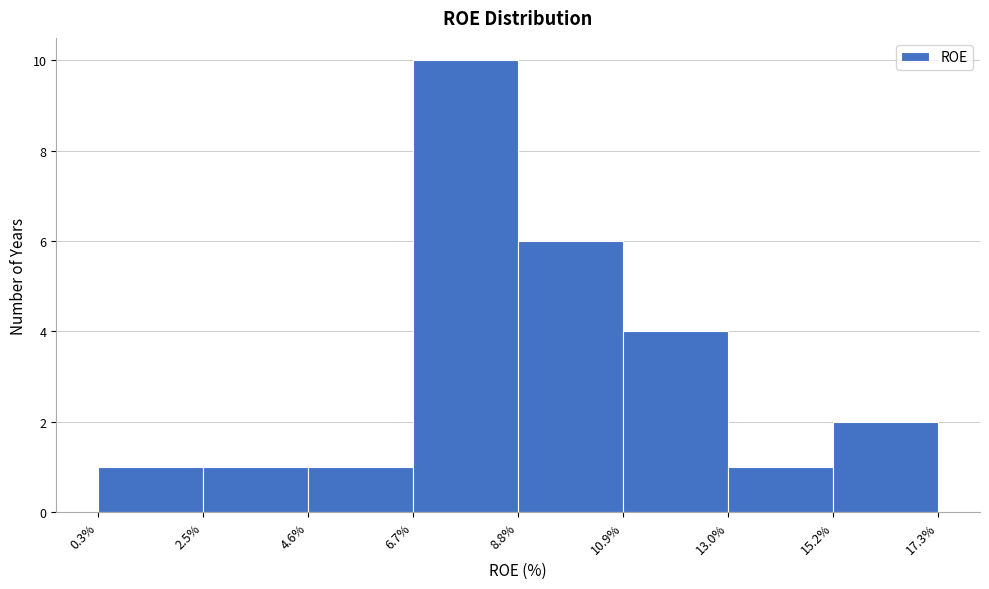

How tall is the bar that spans 13.0% to 15.2% on the x-axis? The values are not printed on the chart, so give them approximately, as read against the axis.

1